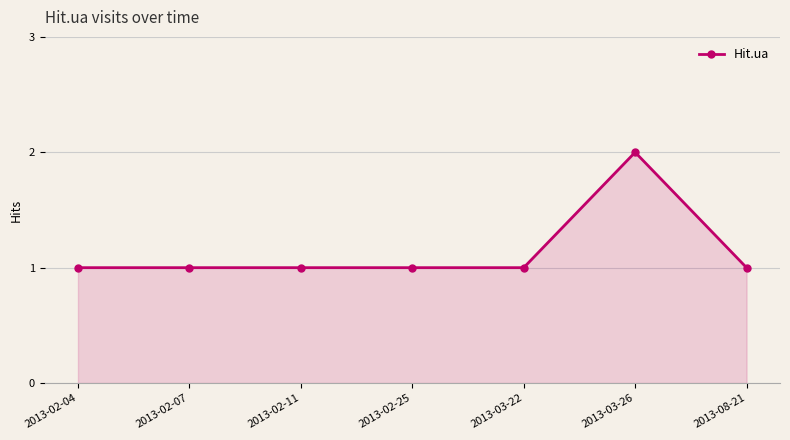

How many lines are shown in the chart?

1